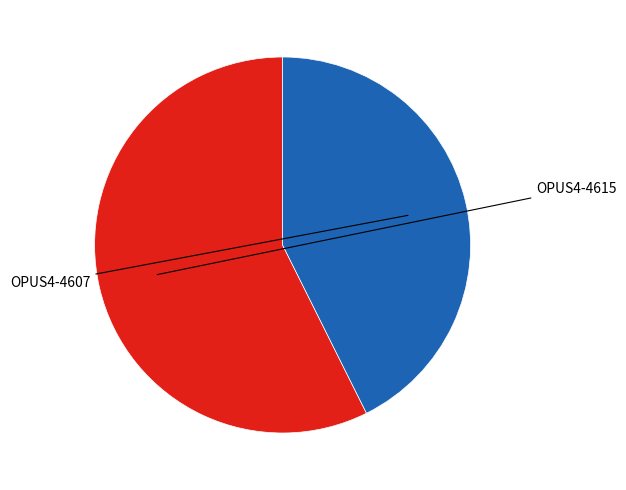

Is there any slice that represents more than half of the pie?

Yes